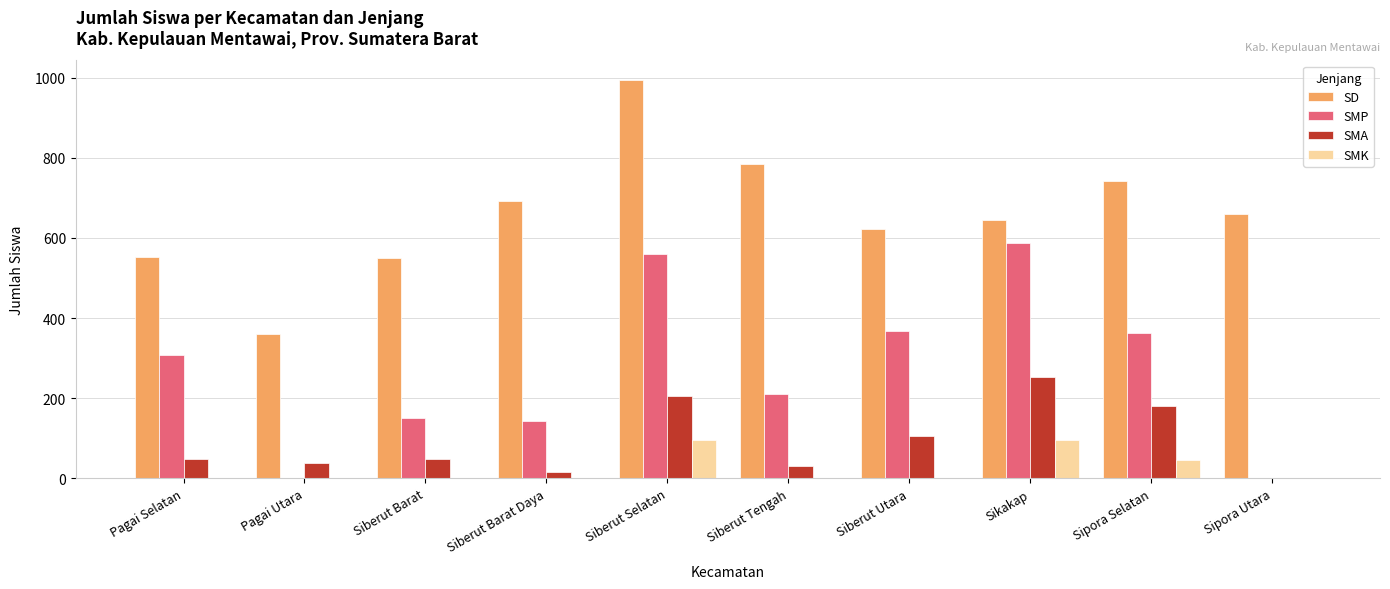

Is it true that SD equals 535 at Pagai Utara?

False